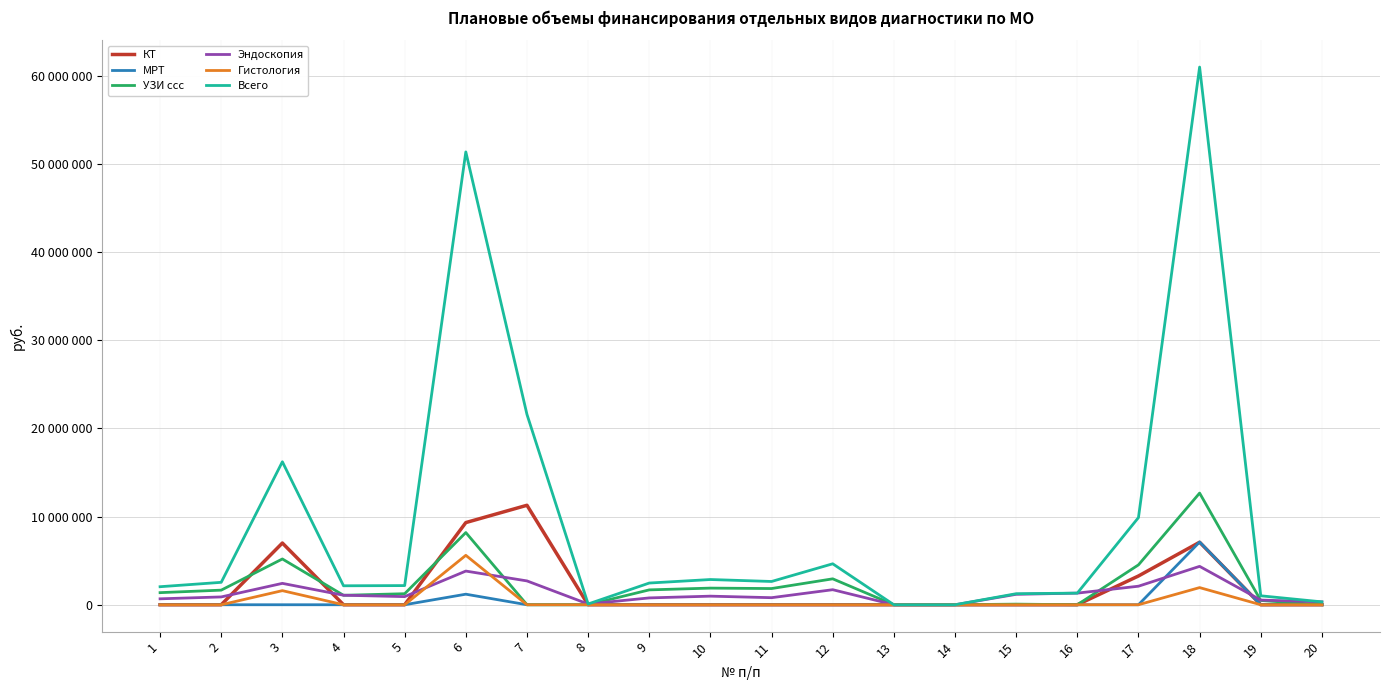

True or false: МРТ and Гистология intersect in this chart.

False